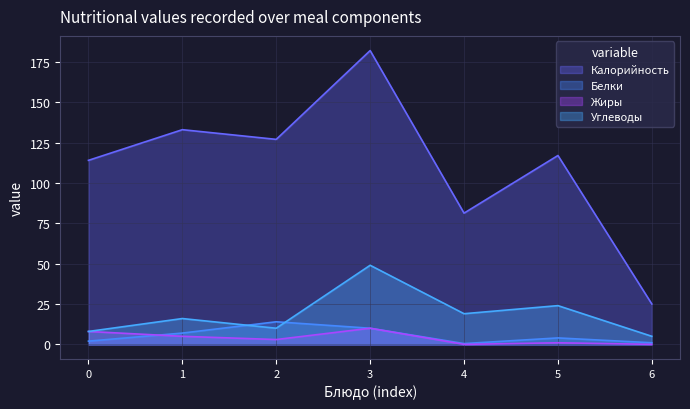

True or false: Жиры has more than 1 points higher than both neighbors.

True